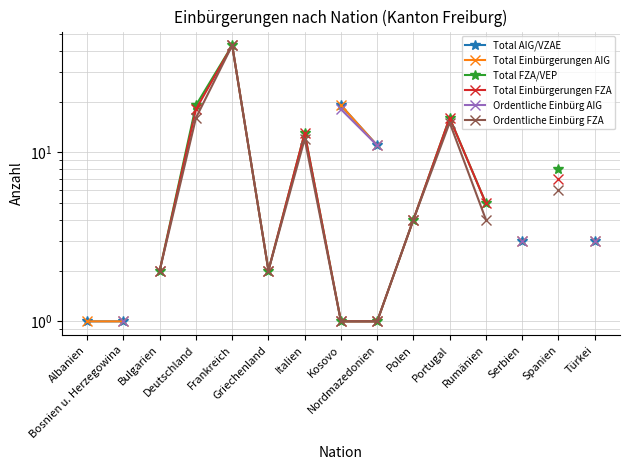

True or false: Ordentliche Einbürg AIG and Total Einbürgerungen AIG intersect in this chart.

False